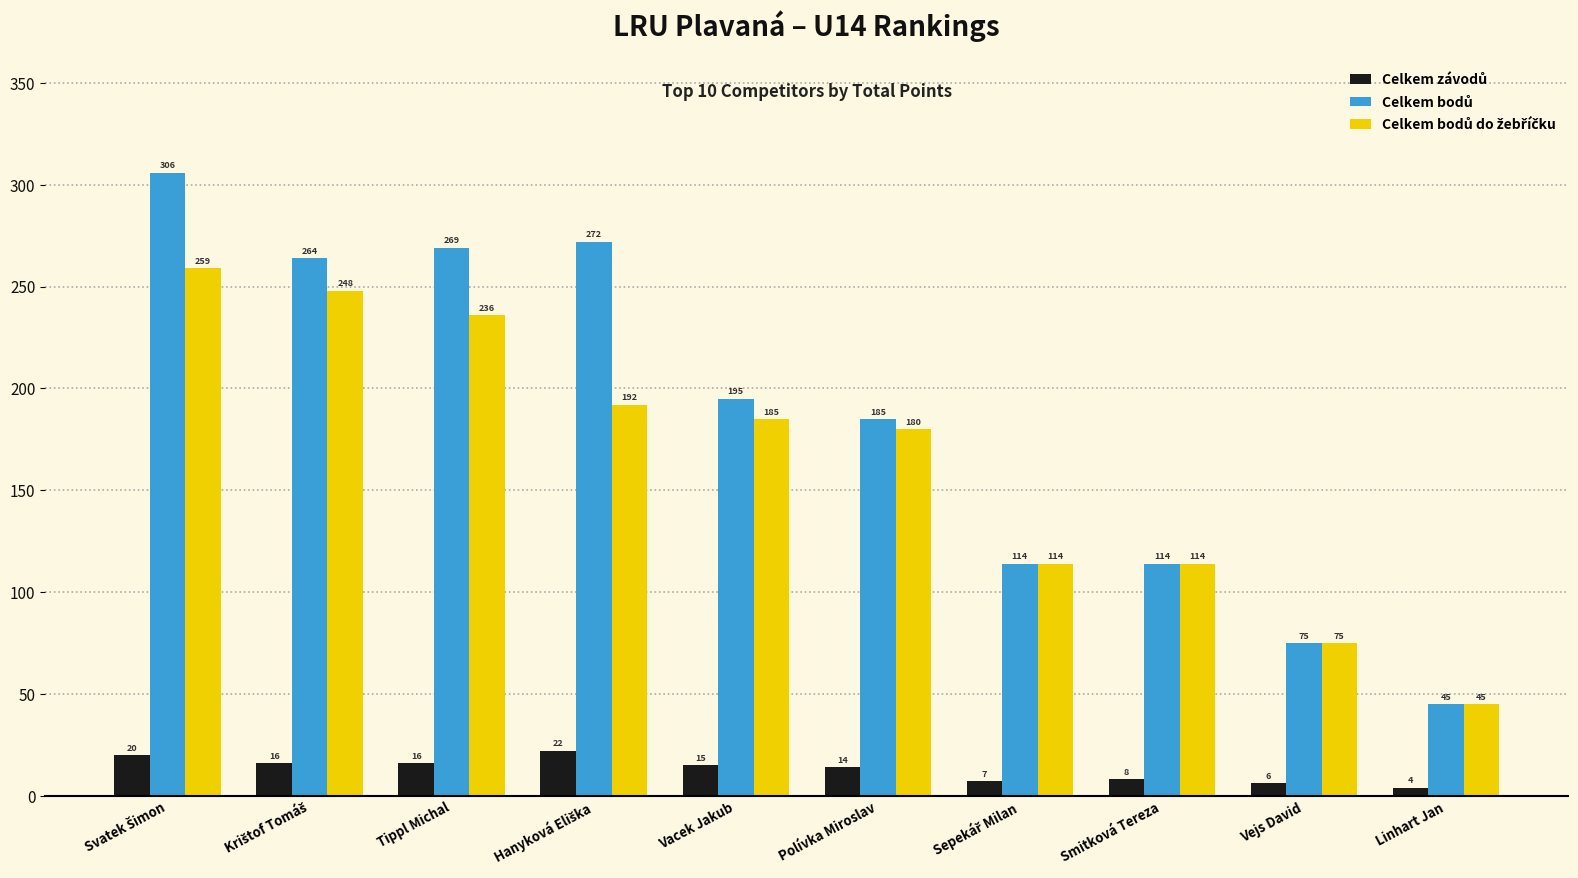

What is the difference between the highest and lowest values at Polívka Miroslav?

171